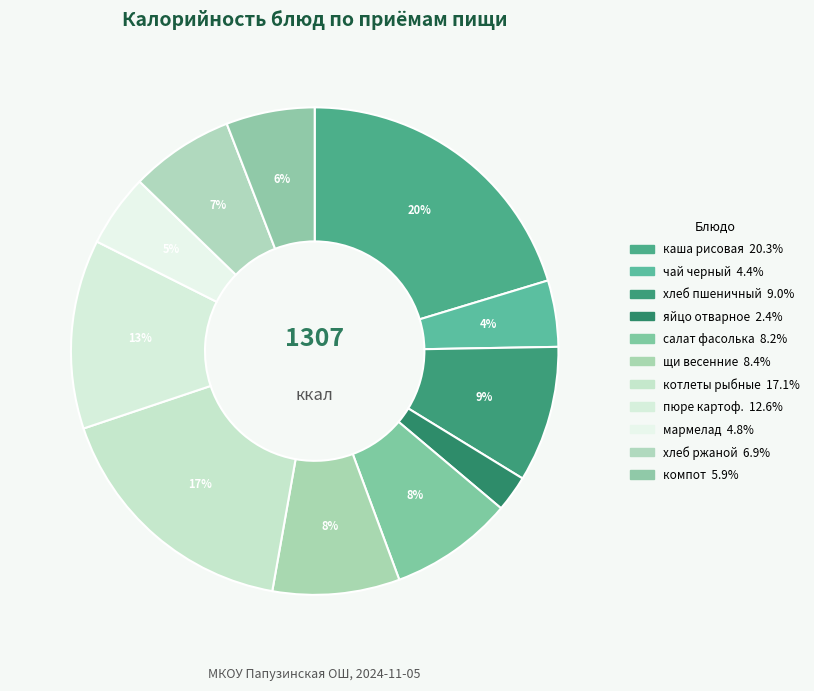

Count the number of slices in the pie.

11